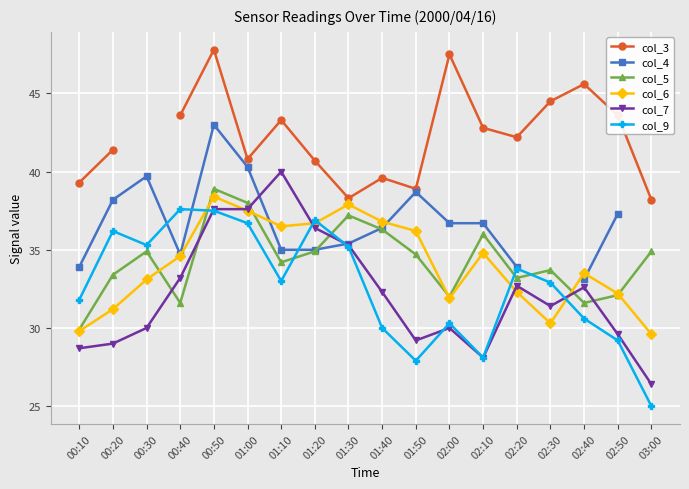

At which category is the sum across all series the highest?

00:50